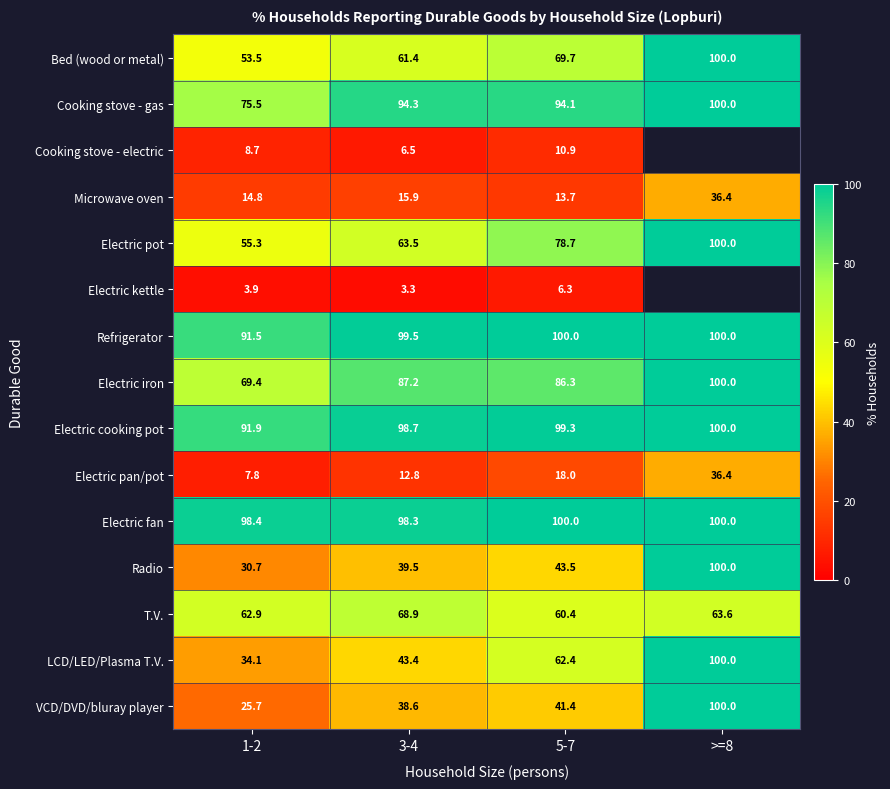

What is the difference between the maximum and minimum values in the T.V. series?

8.5